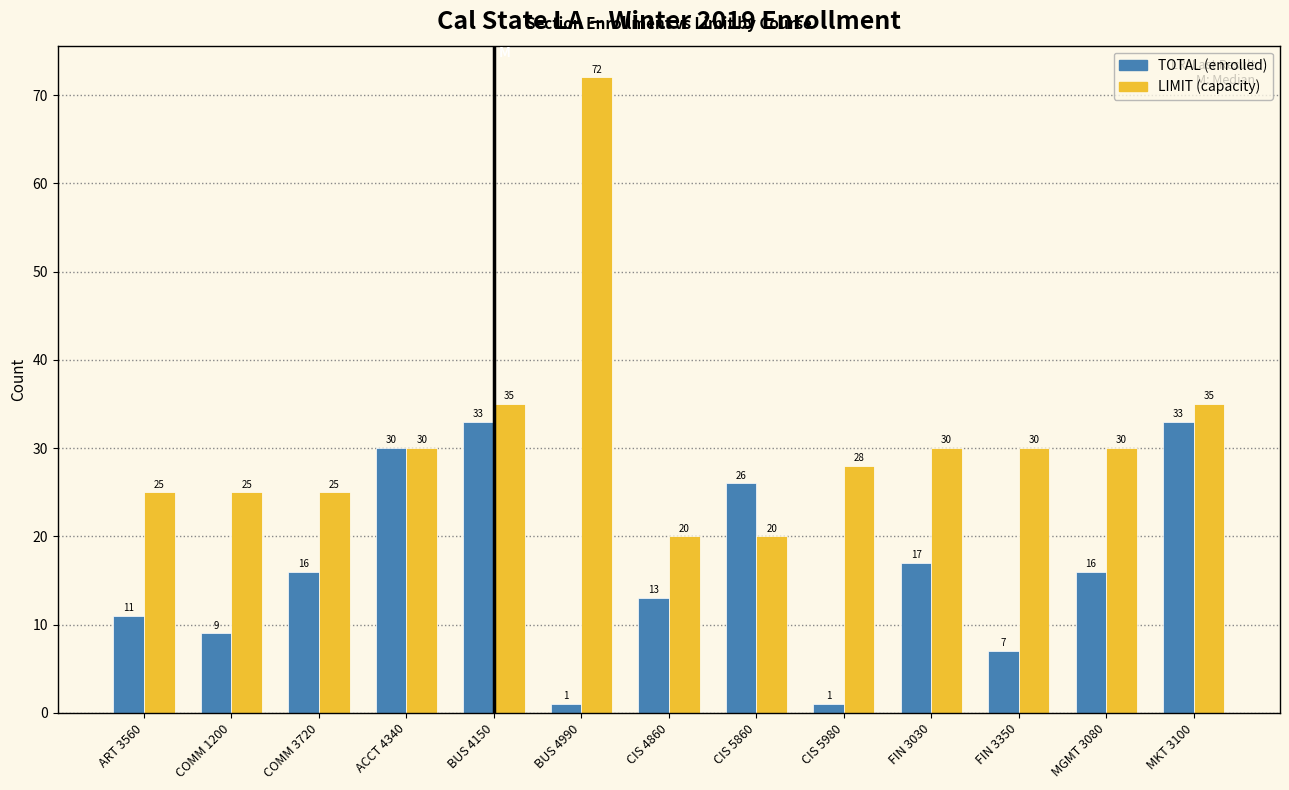

Reading left to right, what are all the values shown in this chart?

TOTAL: ART 3560=11	COMM 1200=9	COMM 3720=16	ACCT 4340=30	BUS 4150=33	BUS 4990=1	CIS 4860=13	CIS 5860=26	CIS 5980=1	FIN 3030=17	FIN 3350=7	MGMT 3080=16	MKT 3100=33
LIMIT: ART 3560=25	COMM 1200=25	COMM 3720=25	ACCT 4340=30	BUS 4150=35	BUS 4990=72	CIS 4860=20	CIS 5860=20	CIS 5980=28	FIN 3030=30	FIN 3350=30	MGMT 3080=30	MKT 3100=35